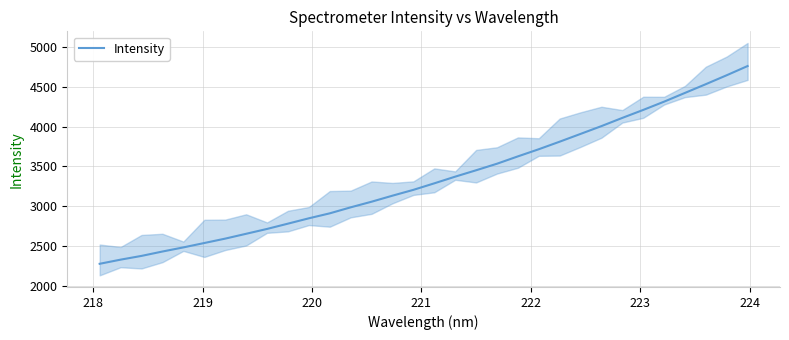

What is the value of the 16th point from the left?

3204.1